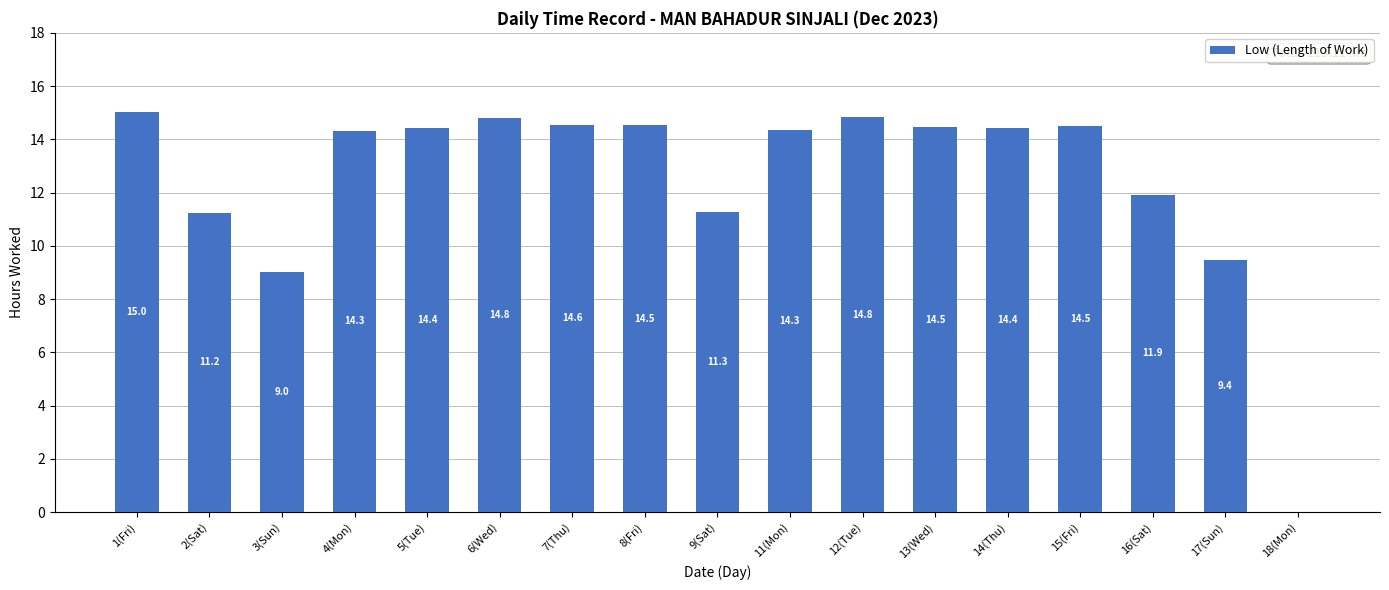

How many distinct data groups are displayed?

1